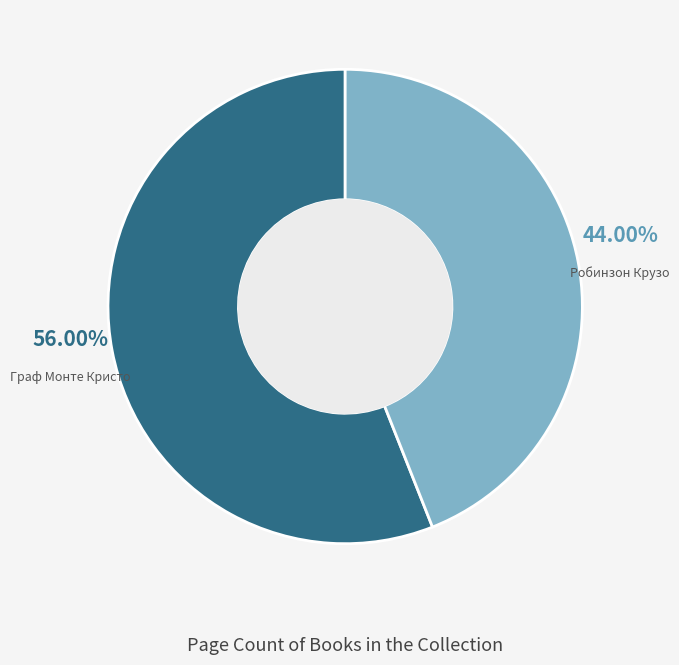

Is there any slice that represents more than half of the pie?

Yes